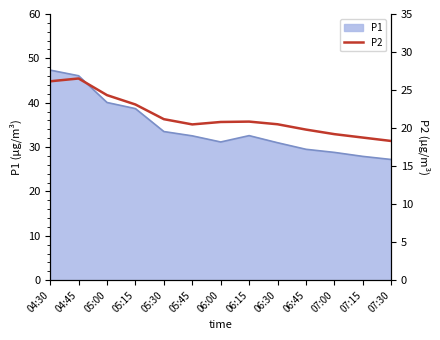

Reading left to right, what are all the values shown in this chart?

26.1	26.5	24.3	23.1	21.2	20.5	20.8	20.9	20.5	19.8	19.2	18.8	18.3